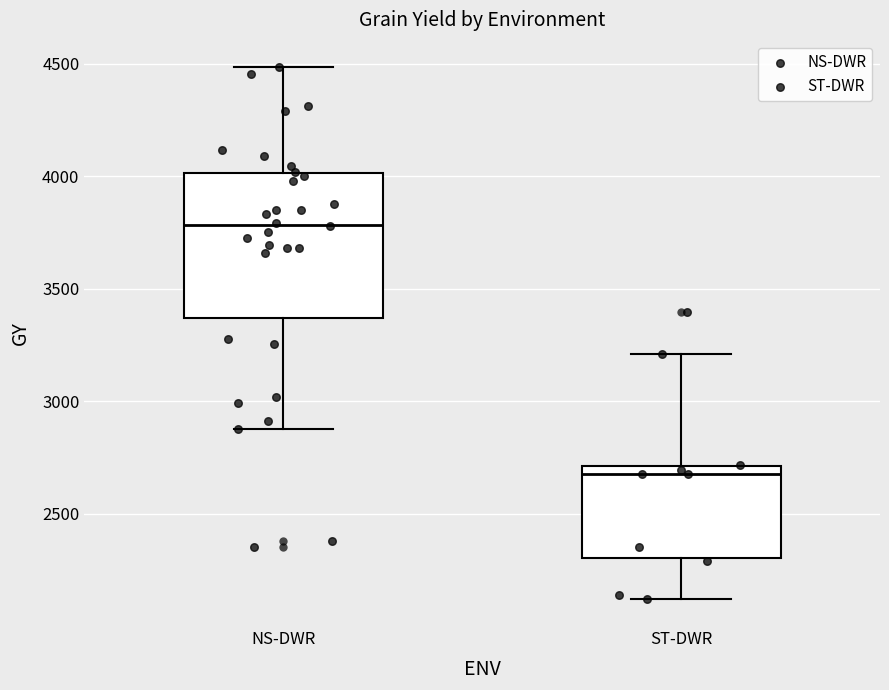

Reading left to right, transcribe this box plot: for each box, give where its median line is, the range the box spans, and where its two whiskers end, as read against the y-axis. The values are not printed on the chart, so give them approximately, as read against the axis.

NS-DWR: median 3800, box 3350 to 4000, whiskers 2900 to 4500
ST-DWR: median 2700 (just below the box's upper edge), box 2300 to 2700, whiskers 2100 to 3200